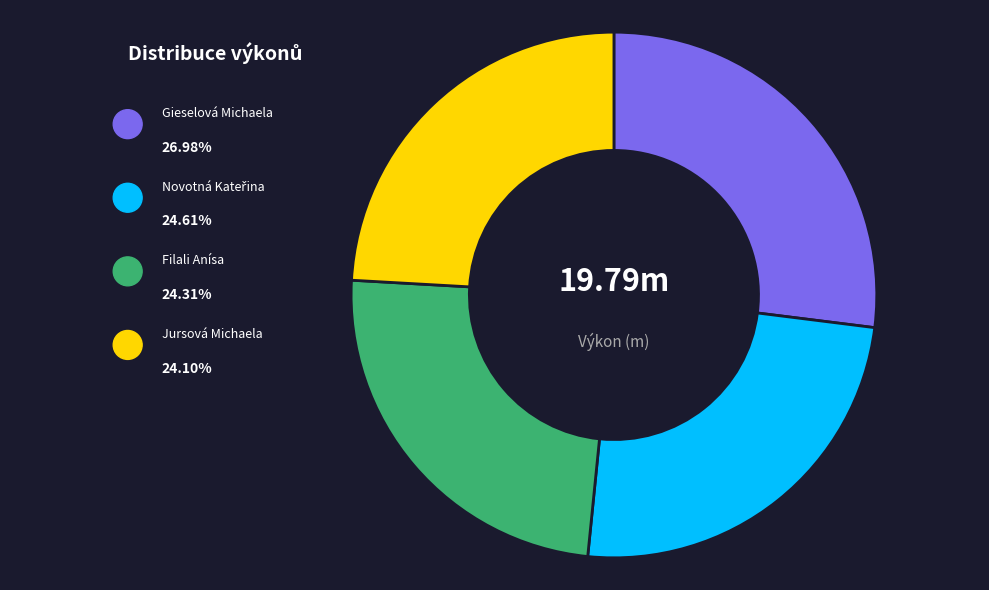

Between Jursová Michaela and Novotná Kateřina, which is larger?

Novotná Kateřina